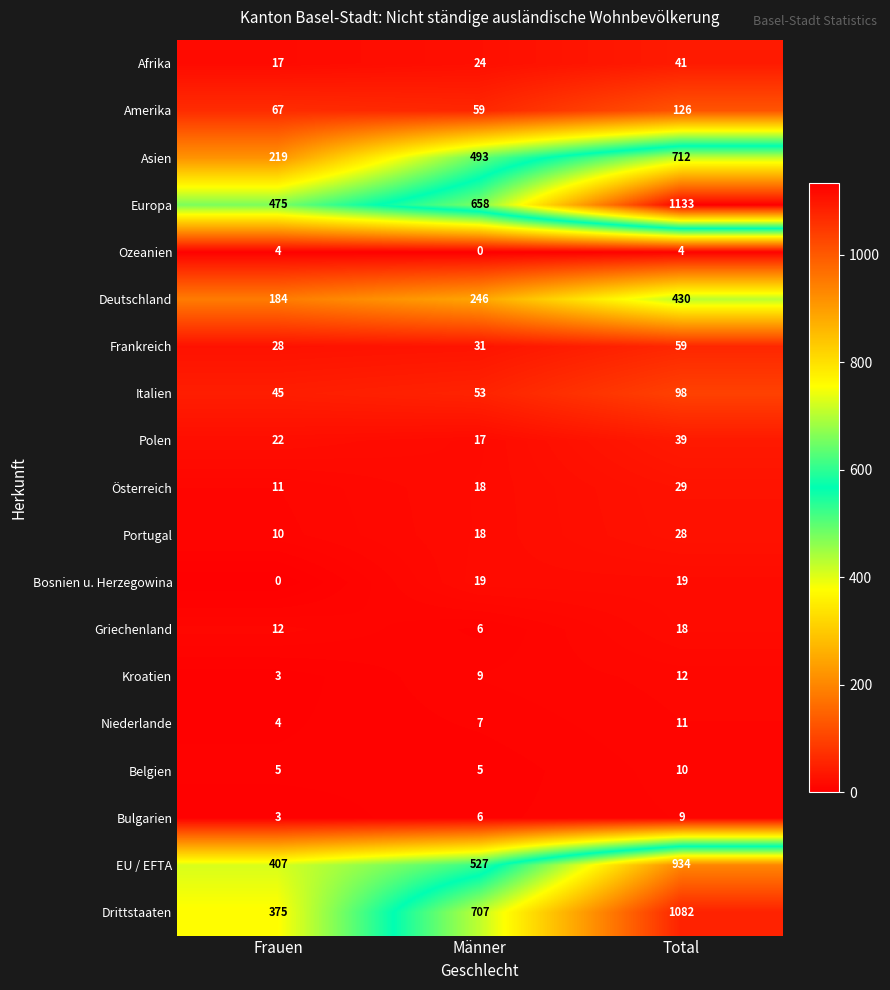

Is it true that Bulgarien equals 6 at Total?

False